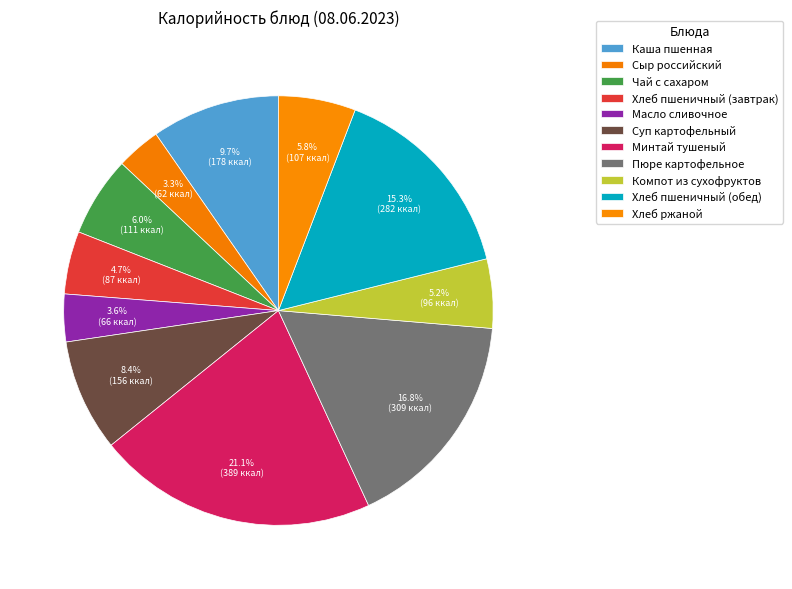

What is the smallest slice in the pie chart?

Сыр российский